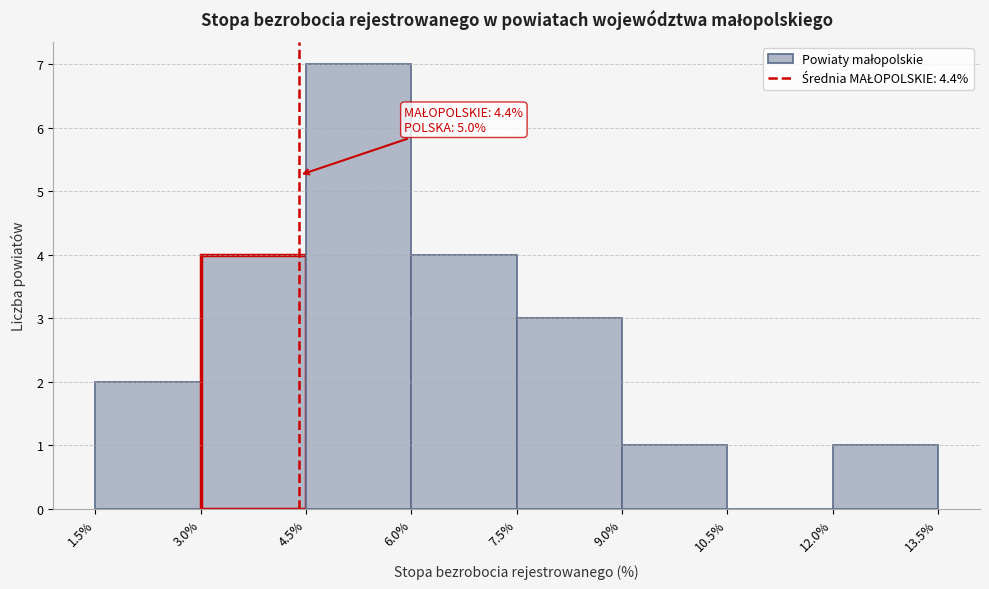

Over which range of the x-axis is the bar tallest?

4.5% to 6.0%